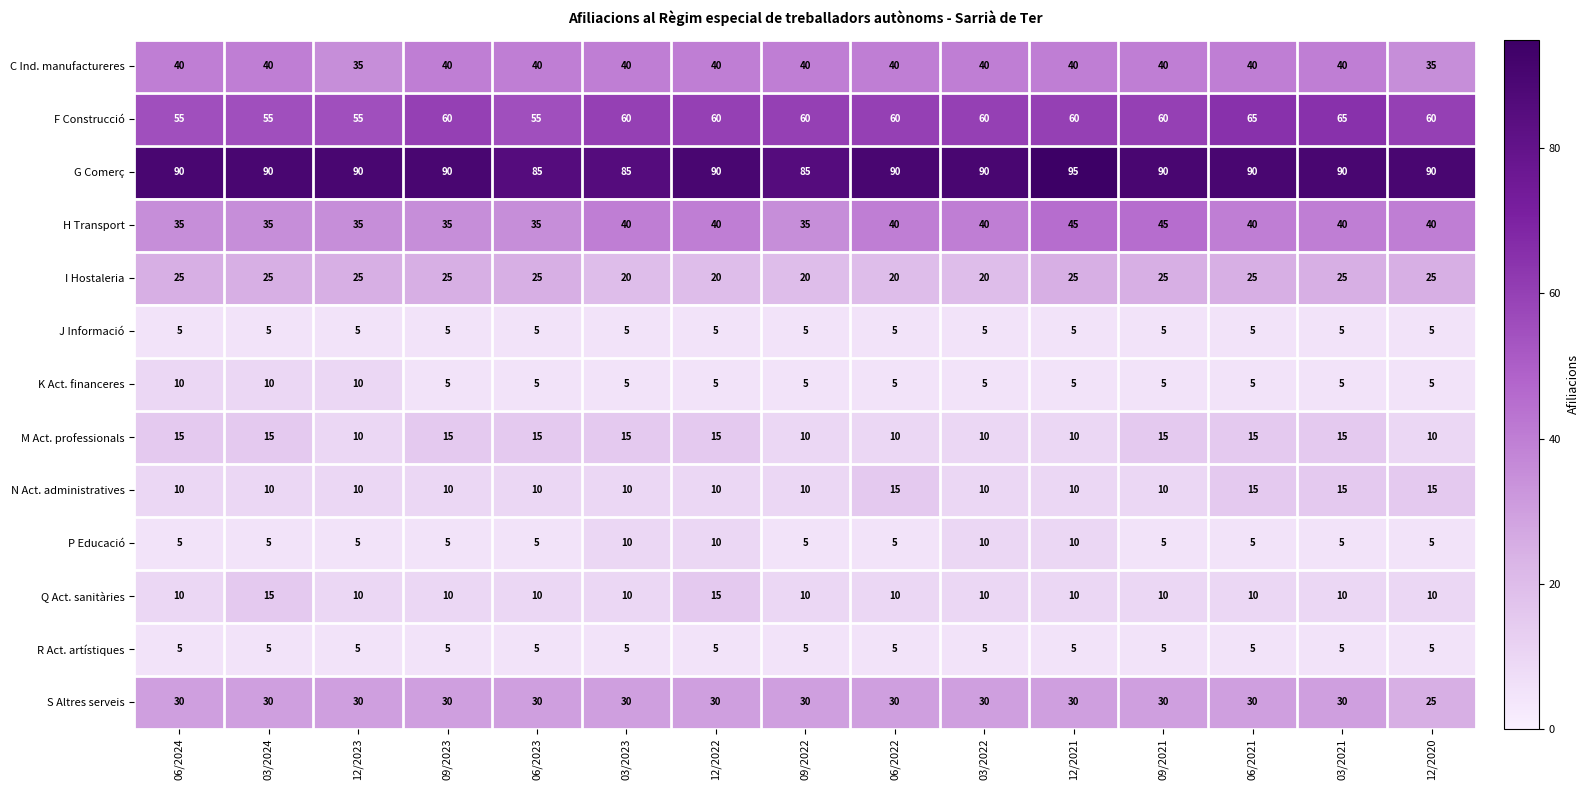

What is the minimum value shown in the chart?

5